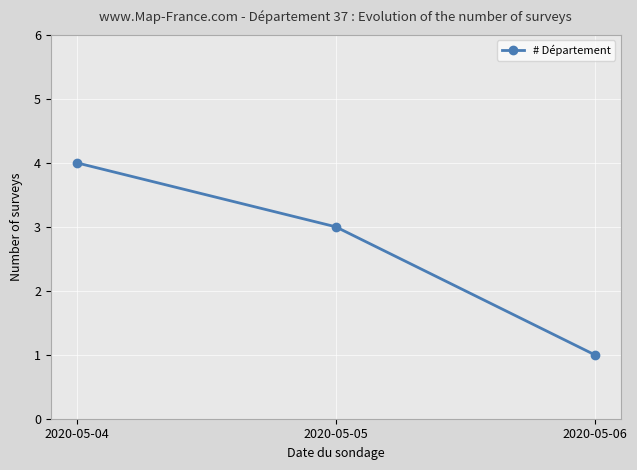

Read the value at 2020-05-04.

4